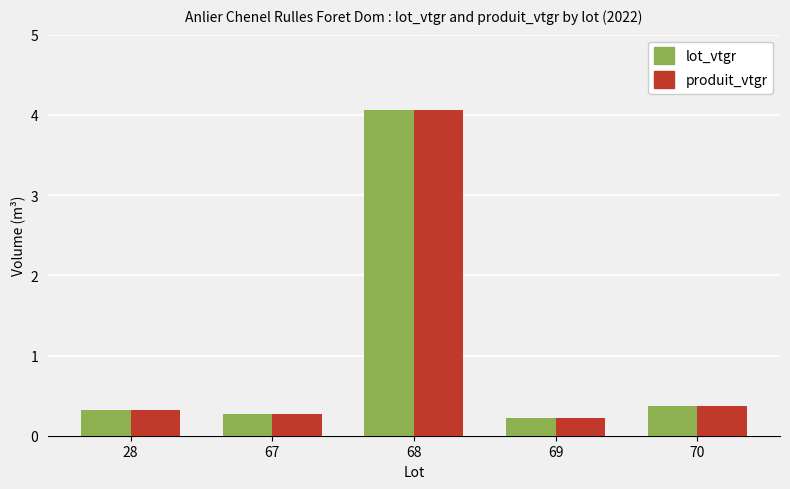

Reading right to left, transcribe all the data shown in this chart.

lot_vtgr: 70=0.4	69=0.2	68=4.1	67=0.3	28=0.3
produit_vtgr: 70=0.4	69=0.2	68=4.1	67=0.3	28=0.3